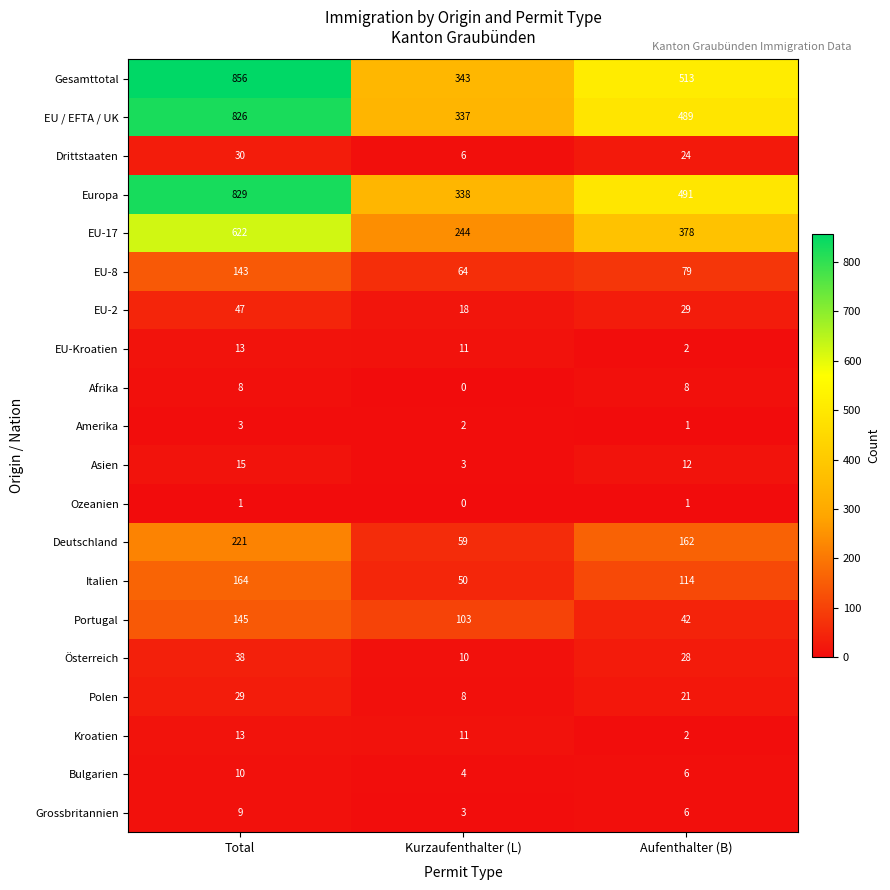

Which category has the lowest value across all series?

Kurzaufenthalter (L)